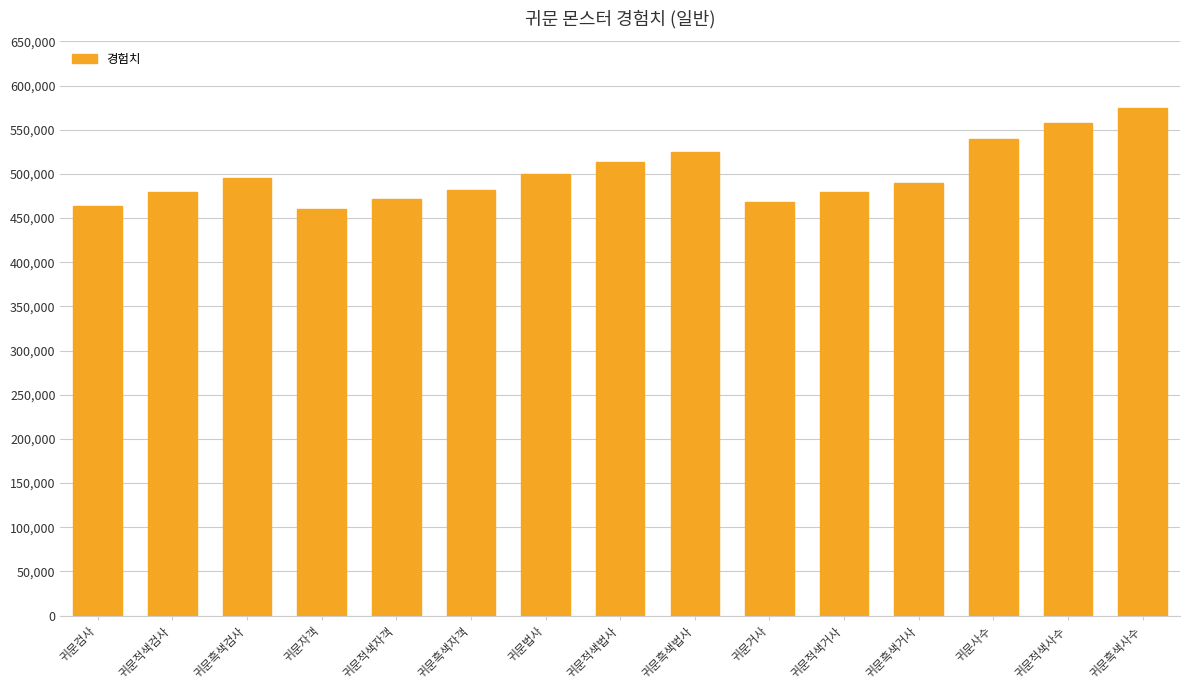

What is the change in value from 귀문자객 to 귀문적색법사?

+53000